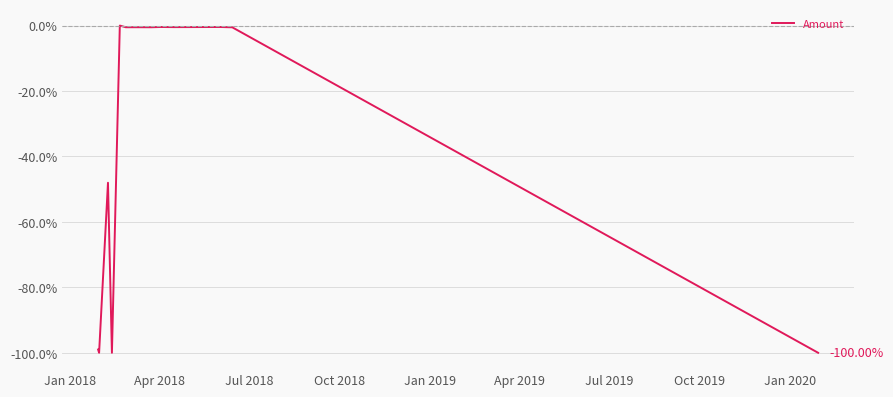

What is the difference between the maximum and minimum values?

100.0